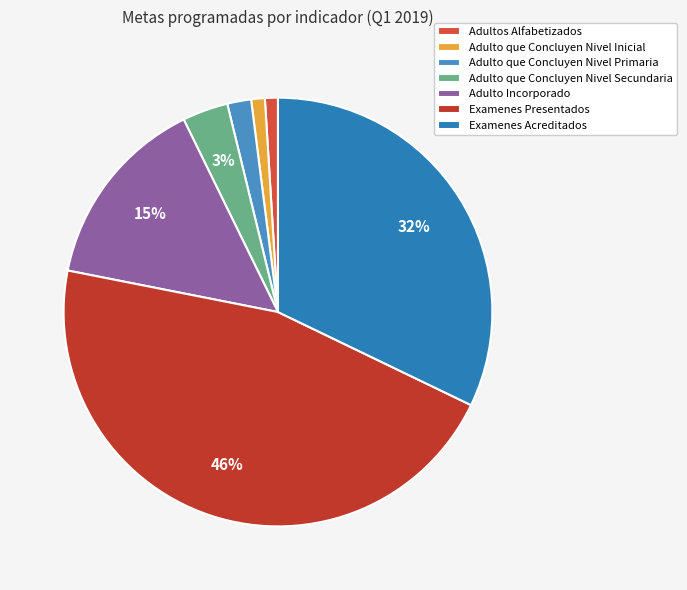

What percentage is NOT represented by Adultos Alfabetizados?

99.0%